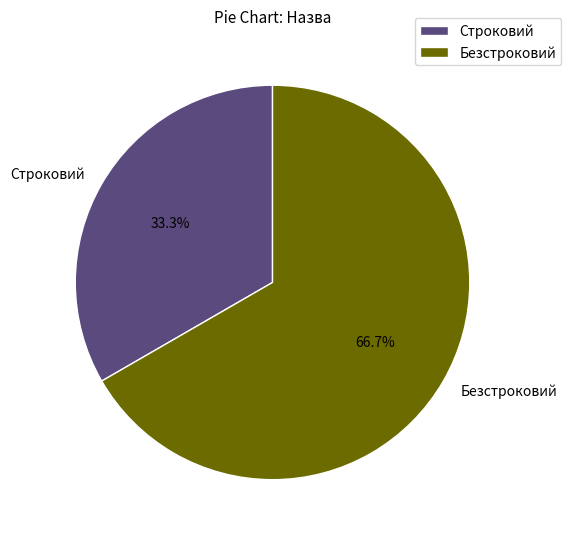

What is the majority slice?

Безстроковий